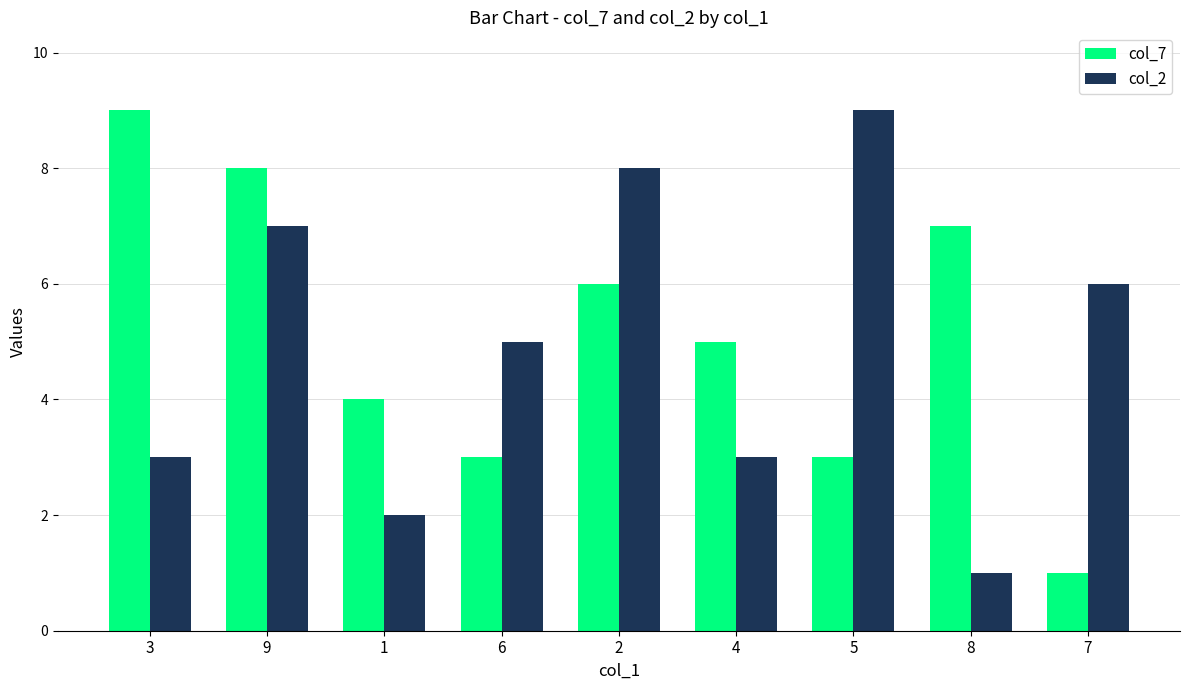

How many values in the col_2 series are below 5?

4